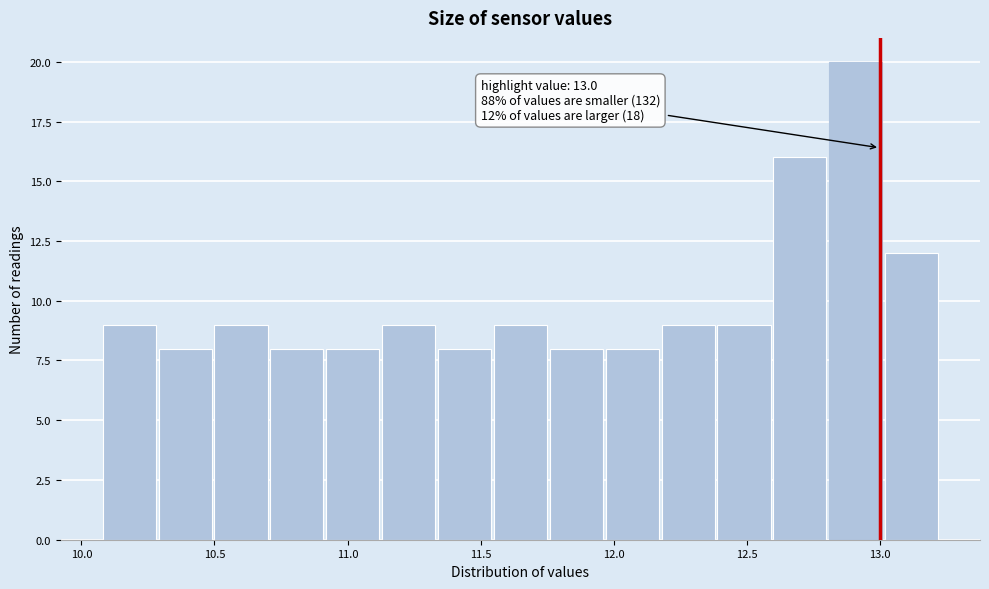

Which range on the x-axis has the tallest bar?

12.81 to 13.02